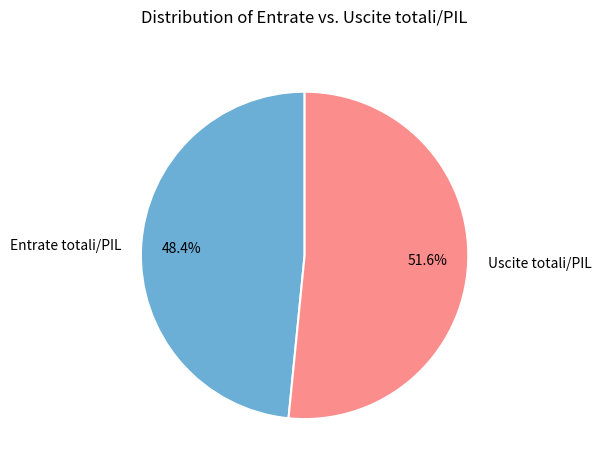

What is the smallest slice in the pie chart?

Entrate totali/PIL